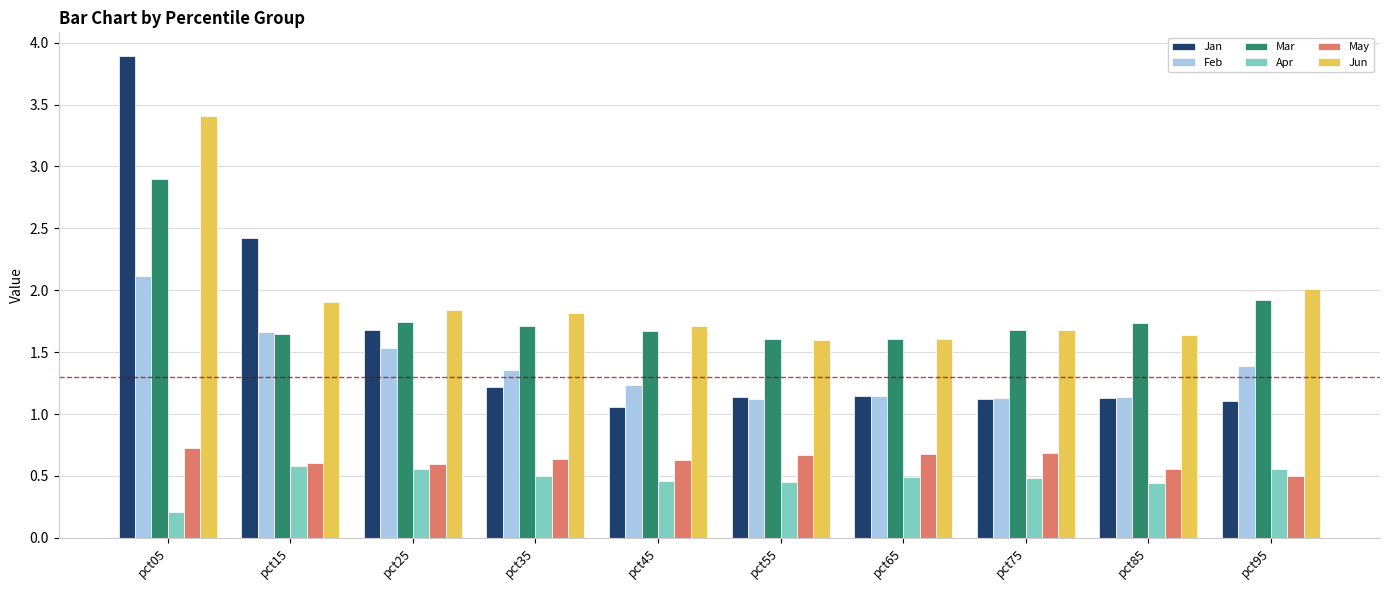

What is the maximum value shown in the chart?

3.9